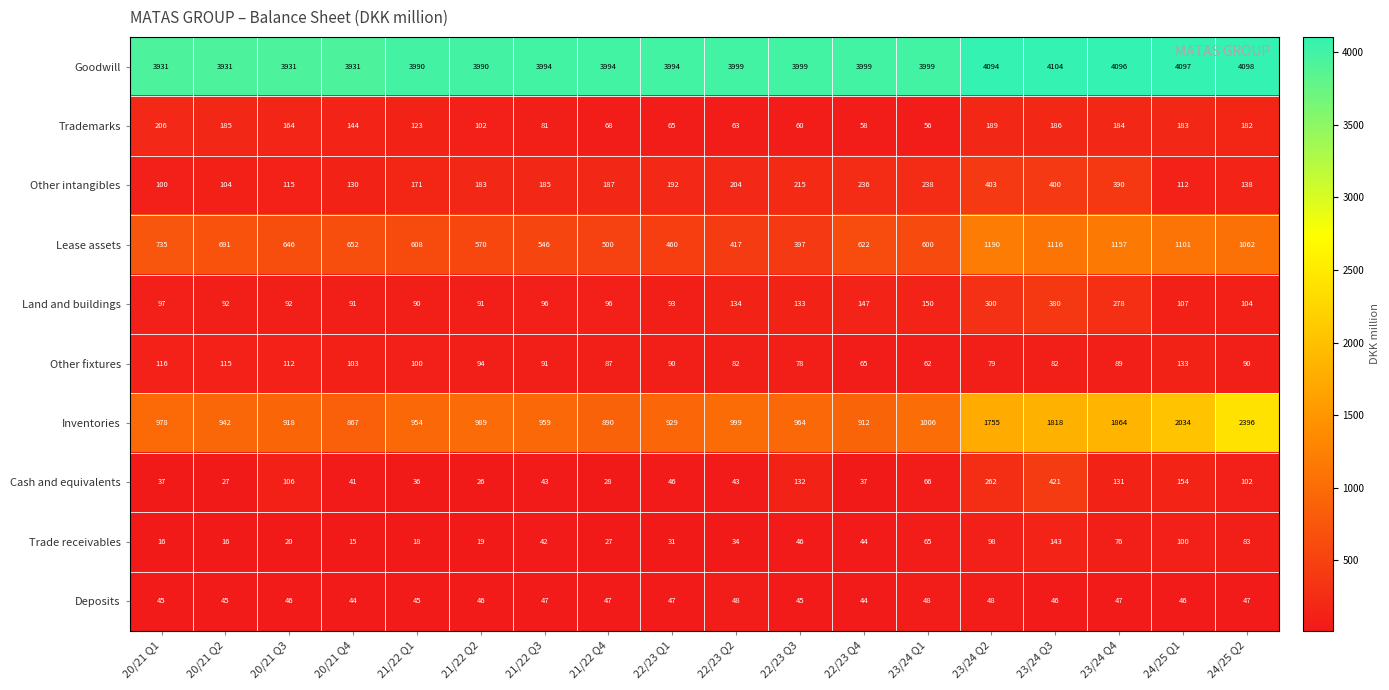

How many data points in Other fixtures are less than 90?

8